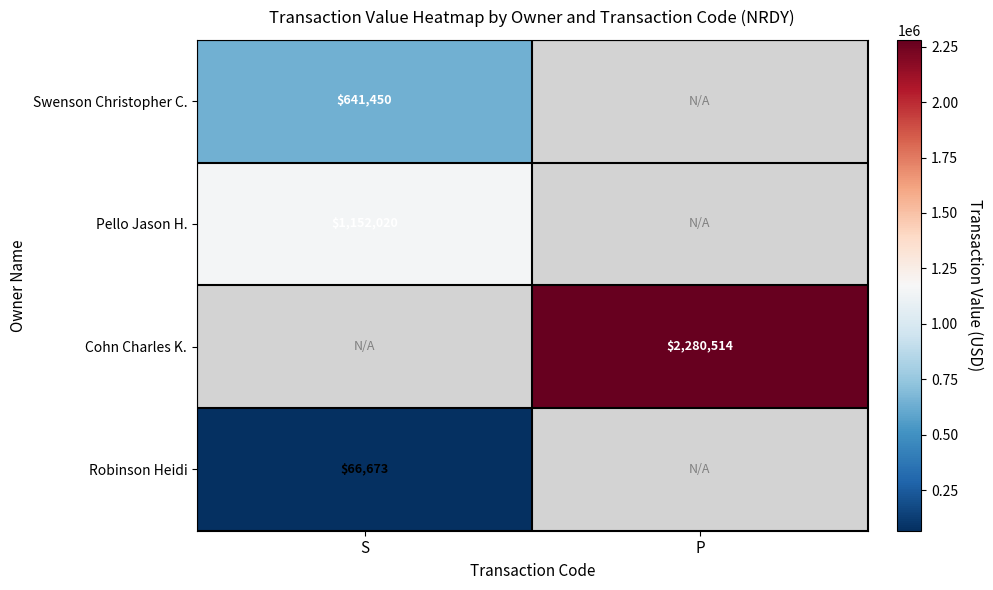

True or false: Cohn Charles K. has a value of 3134630 at P.

False